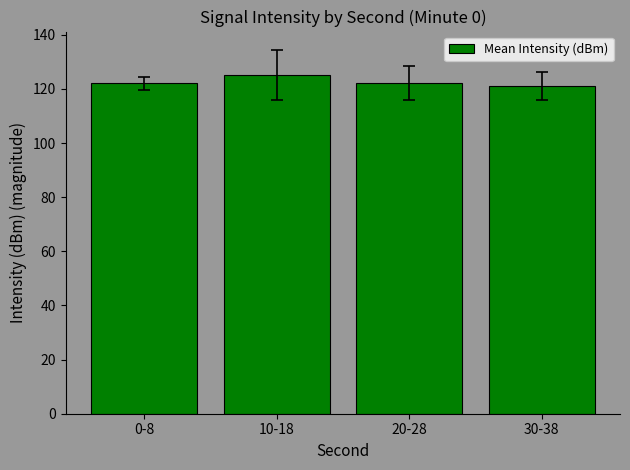

What is the value of the 3rd bar from the left?

122.3